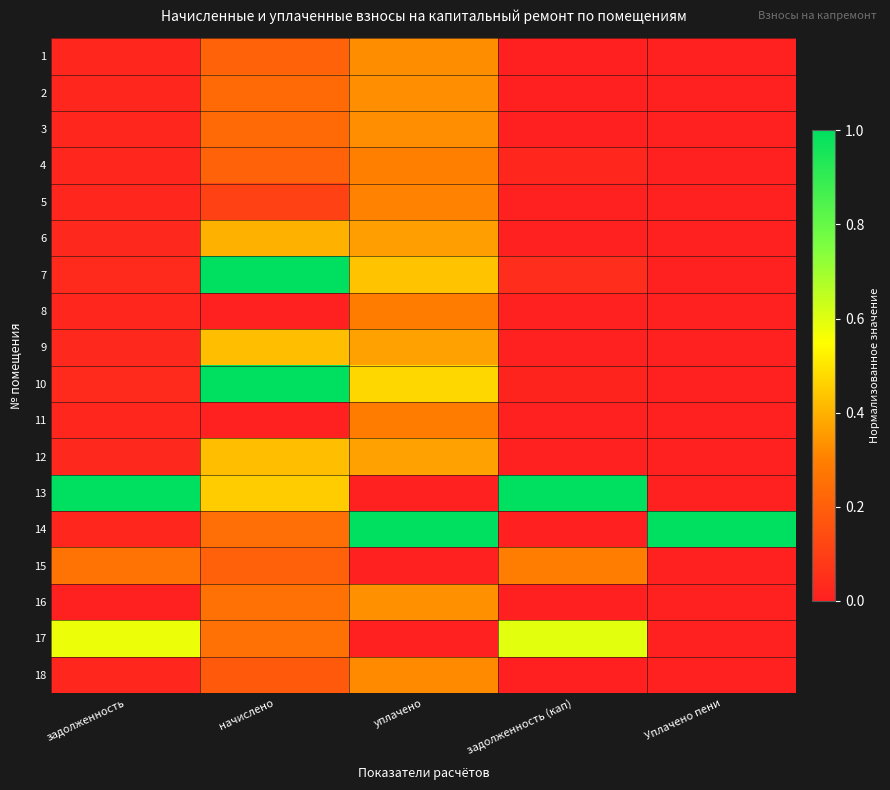

Reading left to right, list all the values displayed in this chart.

1: задолженность=0.0	начислено=0.2	уплачено=0.3	задолженность (кап)=0.0	Уплачено пени=0.0
2: задолженность=0.0	начислено=0.2	уплачено=0.3	задолженность (кап)=0.0	Уплачено пени=0.0
3: задолженность=0.0	начислено=0.2	уплачено=0.3	задолженность (кап)=0.0	Уплачено пени=0.0
4: задолженность=0.0	начислено=0.2	уплачено=0.3	задолженность (кап)=0.0	Уплачено пени=0.0
5: задолженность=0.0	начислено=0.1	уплачено=0.3	задолженность (кап)=0.0	Уплачено пени=0.0
6: задолженность=0.0	начислено=0.4	уплачено=0.4	задолженность (кап)=0.0	Уплачено пени=0.0
7: задолженность=0.0	начислено=1.0	уплачено=0.4	задолженность (кап)=0.0	Уплачено пени=0.0
8: задолженность=0.0	начислено=0.0	уплачено=0.3	задолженность (кап)=0.0	Уплачено пени=0.0
9: задолженность=0.0	начислено=0.4	уплачено=0.4	задолженность (кап)=0.0	Уплачено пени=0.0
10: задолженность=0.0	начислено=1.0	уплачено=0.5	задолженность (кап)=0.0	Уплачено пени=0.0
11: задолженность=0.0	начислено=0.0	уплачено=0.3	задолженность (кап)=0.0	Уплачено пени=0.0
12: задолженность=0.0	начислено=0.4	уплачено=0.4	задолженность (кап)=0.0	Уплачено пени=0.0
13: задолженность=1.0	начислено=0.4	уплачено=0.0	задолженность (кап)=1.0	Уплачено пени=0.0
14: задолженность=0.0	начислено=0.2	уплачено=1.0	задолженность (кап)=0.0	Уплачено пени=1.0
15: задолженность=0.3	начислено=0.2	уплачено=0.0	задолженность (кап)=0.3	Уплачено пени=0.0
16: задолженность=0.0	начислено=0.3	уплачено=0.3	задолженность (кап)=0.0	Уплачено пени=0.0
17: задолженность=0.6	начислено=0.3	уплачено=0.0	задолженность (кап)=0.6	Уплачено пени=0.0
18: задолженность=0.0	начислено=0.2	уплачено=0.3	задолженность (кап)=0.0	Уплачено пени=0.0